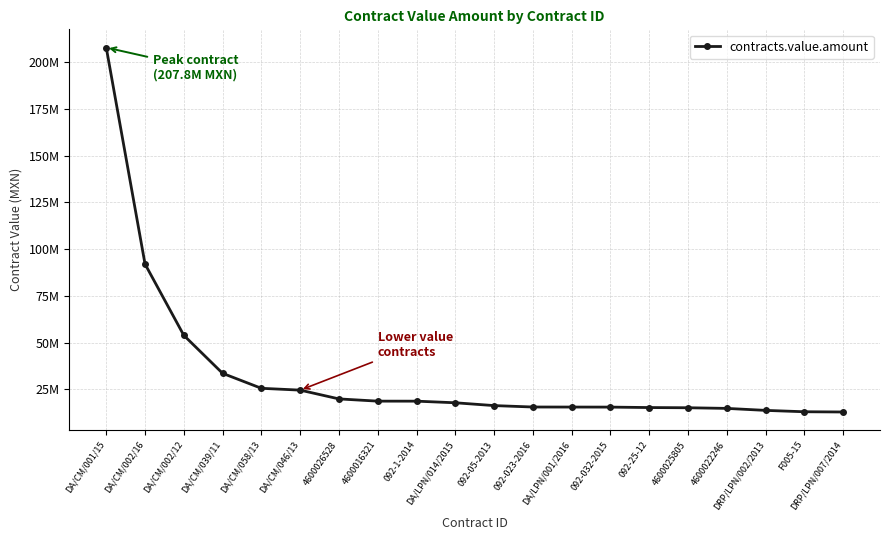

True or false: there are more than 1 points higher than both neighbors.

False